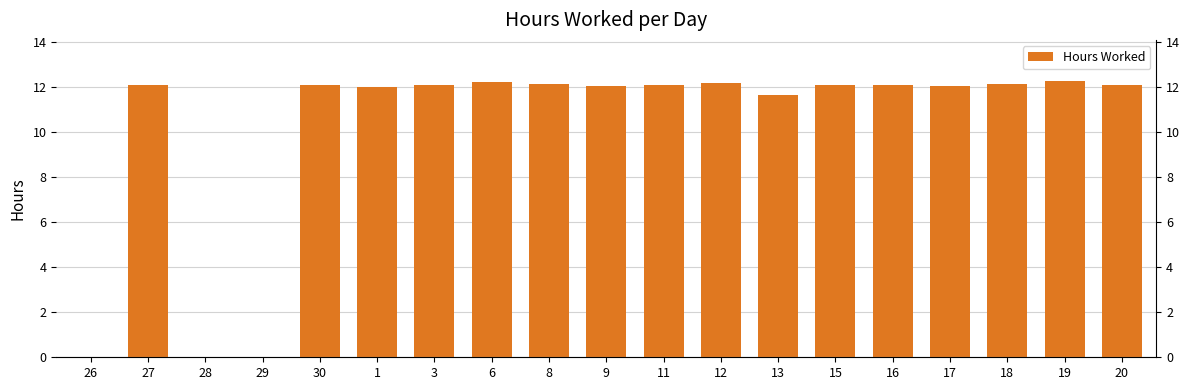

What position from the right is 27?

18